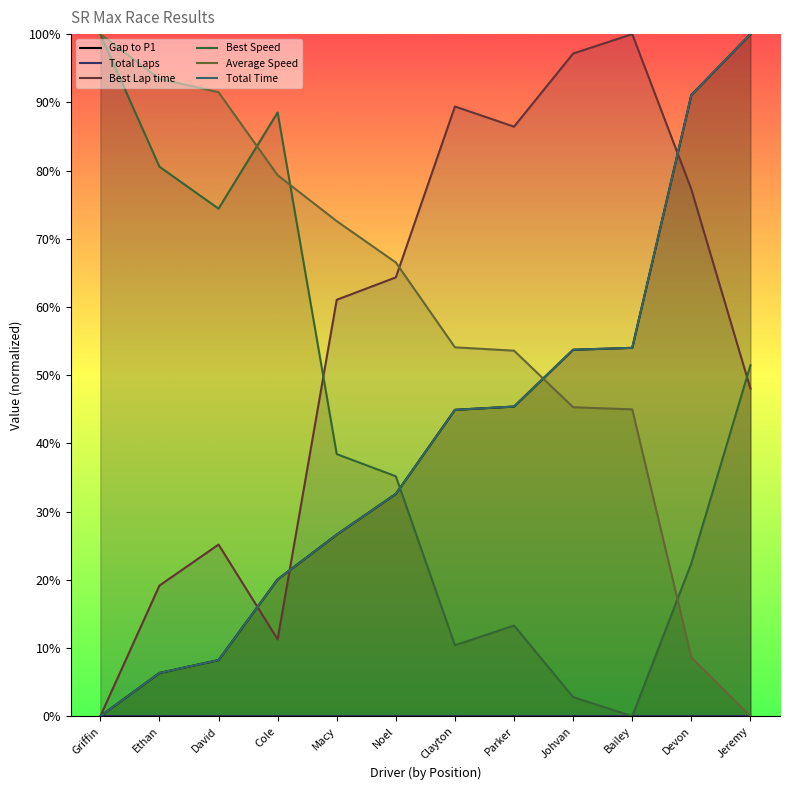

What are all the series names shown in the legend?

Gap to P1, Total Laps, Best Lap time, Best Speed, Average Speed, Total Time